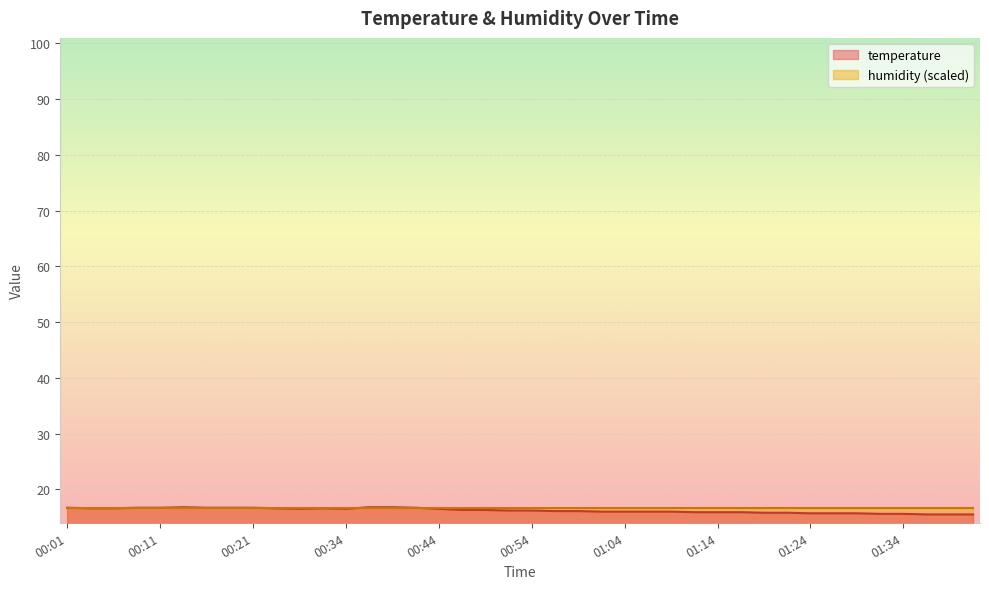

Which label corresponds to the largest value in the chart?

00:13